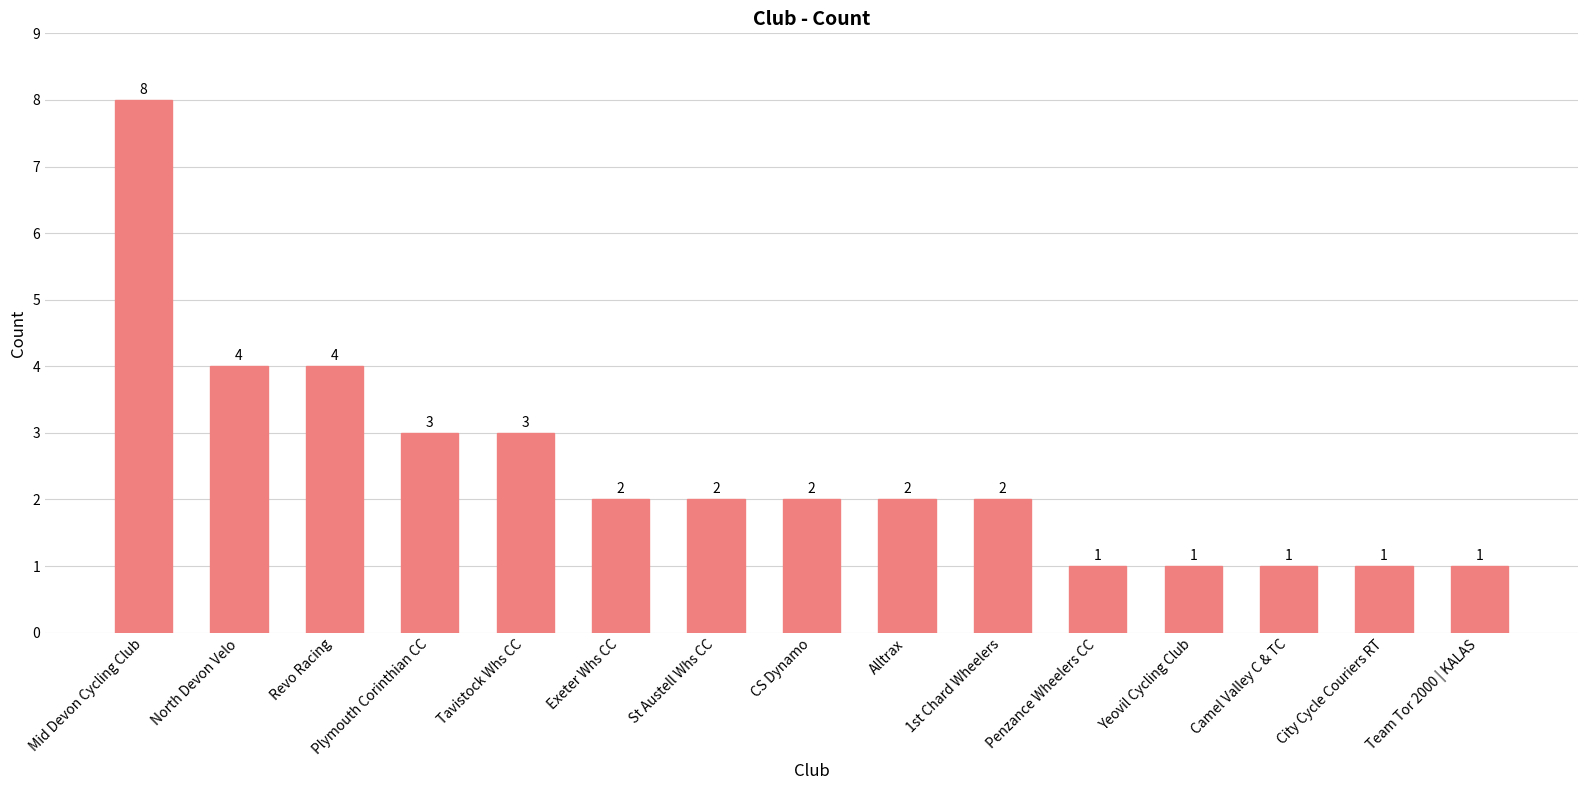

What is the value of the 2nd bar from the left?

4